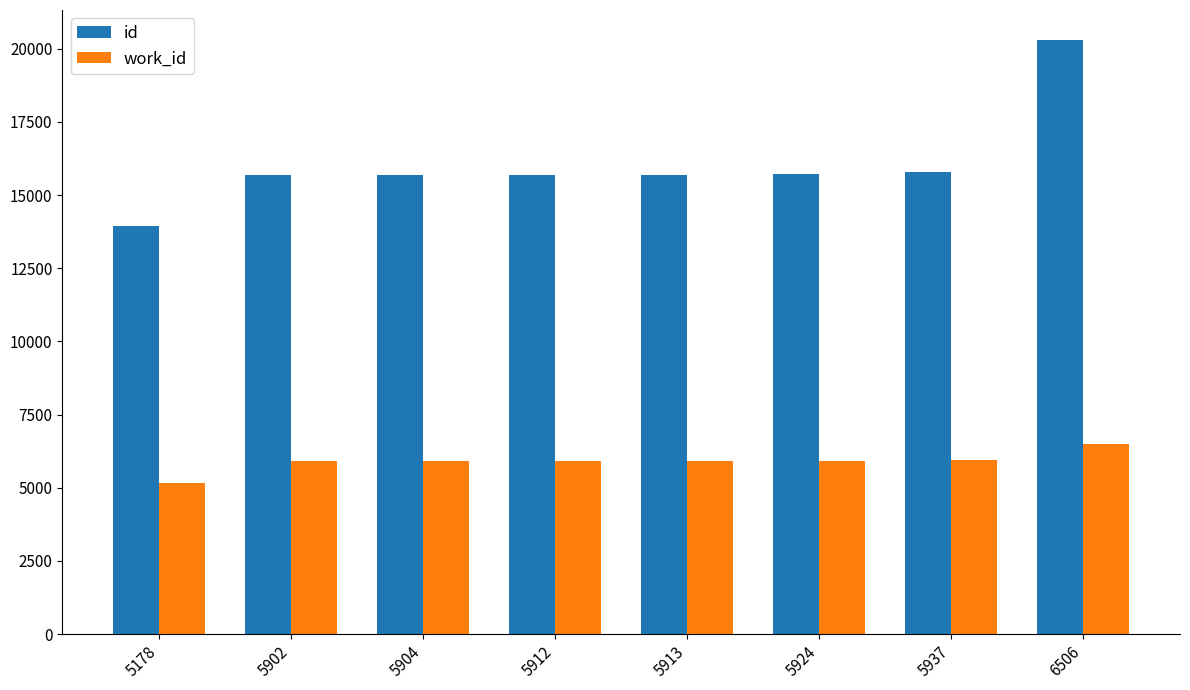

List the series in order of their peak value, lowest first.

work_id, id